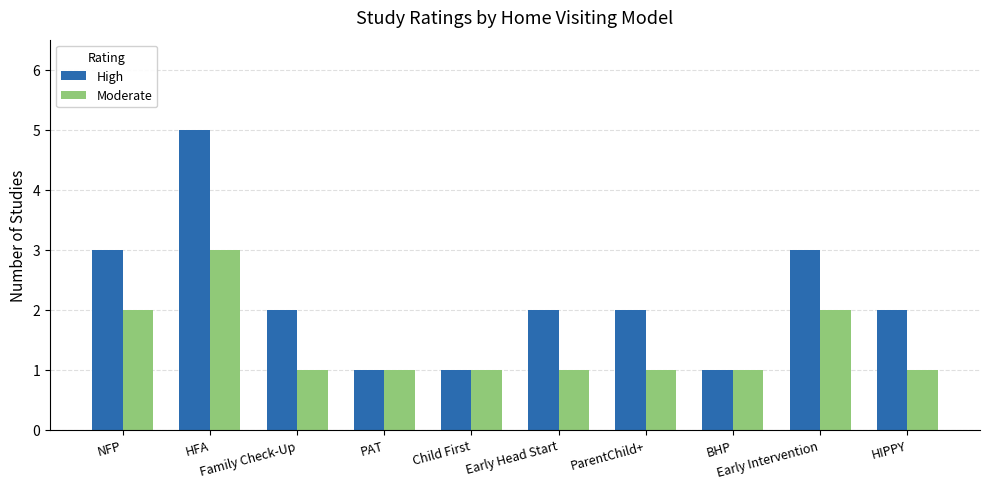

Which category has the highest value in the High series?

HFA